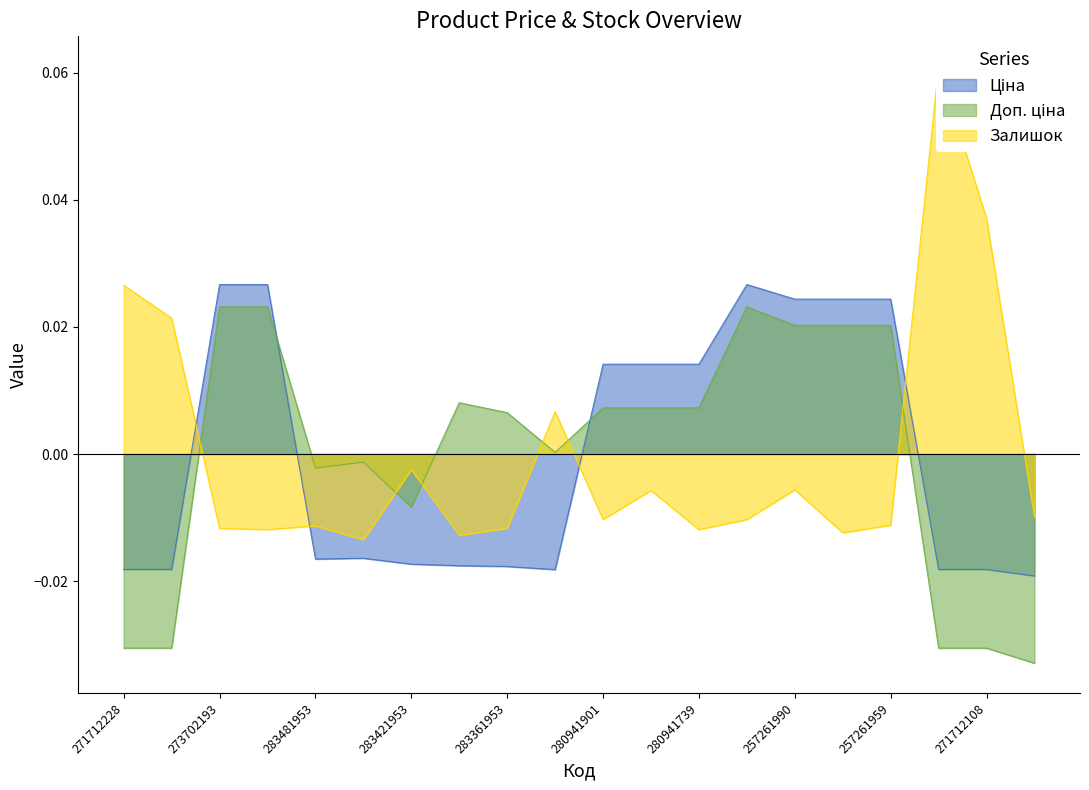

Reading left to right, extract all data points from this chart.

Ціна: -0.0	-0.0	0.0	0.0	-0.0	-0.0	-0.0	-0.0	-0.0	-0.0	0.0	0.0	0.0	0.0	0.0	0.0	0.0	-0.0	-0.0	-0.0
Доп. ціна: -0.0	-0.0	0.0	0.0	-0.0	-0.0	-0.0	0.0	0.0	0.0	0.0	0.0	0.0	0.0	0.0	0.0	0.0	-0.0	-0.0	-0.0
Залишок: 0.0	0.0	-0.0	-0.0	-0.0	-0.0	-0.0	-0.0	-0.0	0.0	-0.0	-0.0	-0.0	-0.0	-0.0	-0.0	-0.0	0.1	0.0	-0.0